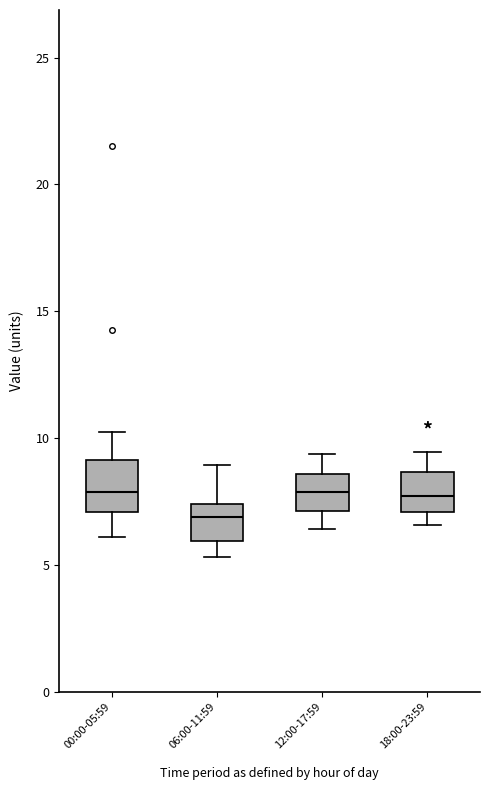

Which box's median line is the lowest?

06:00-11:59